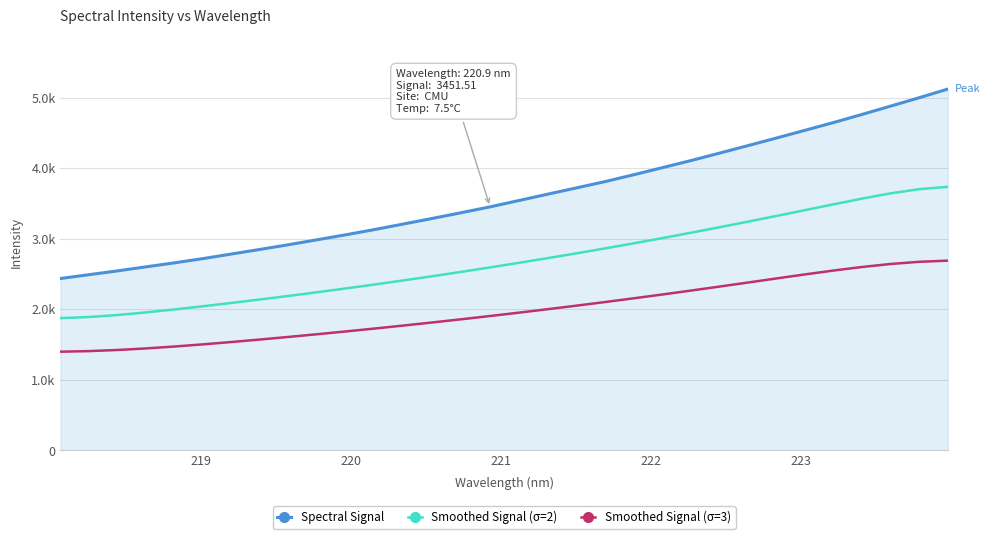

Is this an area chart (filled region under the line)?

Yes